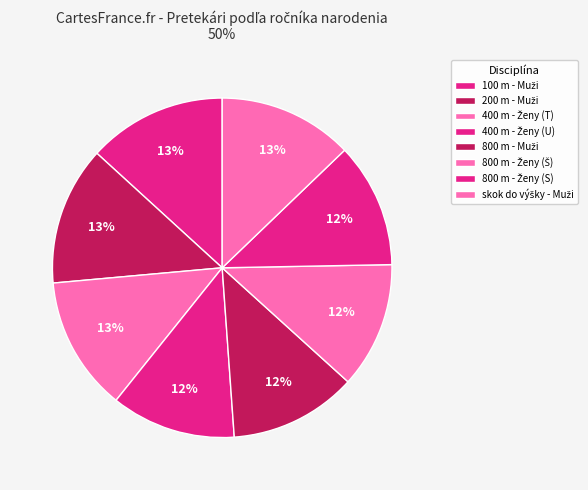

What is the smallest slice in the pie chart?

400 m - Ženy (Urbanová)